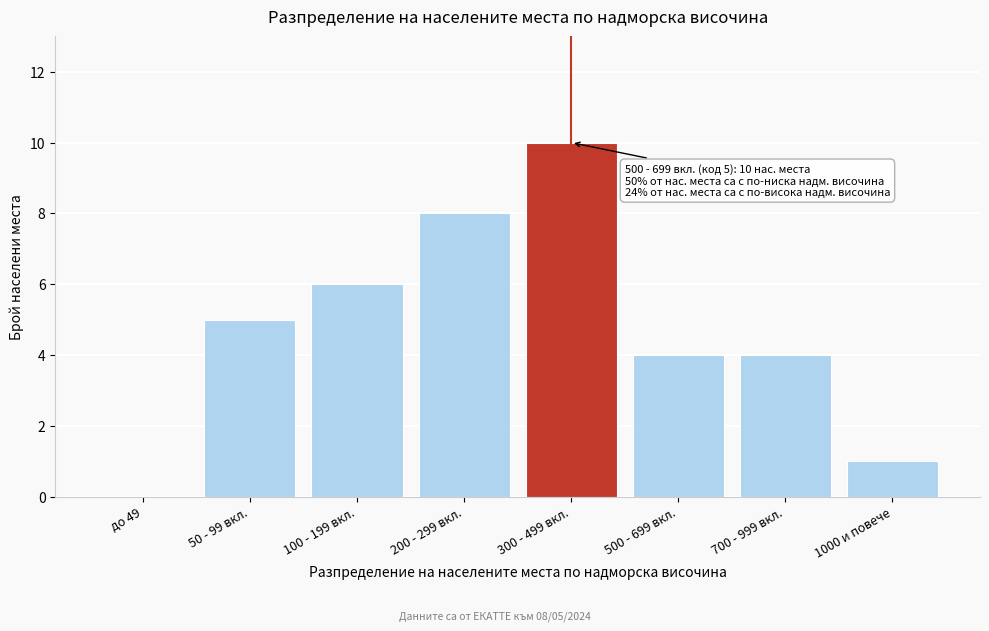

Reading left to right, transcribe all the data shown in this chart.

до 49=0	50 - 99 вкл.=5	100 - 199 вкл.=6	200 - 299 вкл.=8	300 - 499 вкл.=10	500 - 699 вкл.=4	700 - 999 вкл.=4	1000 и повече=1